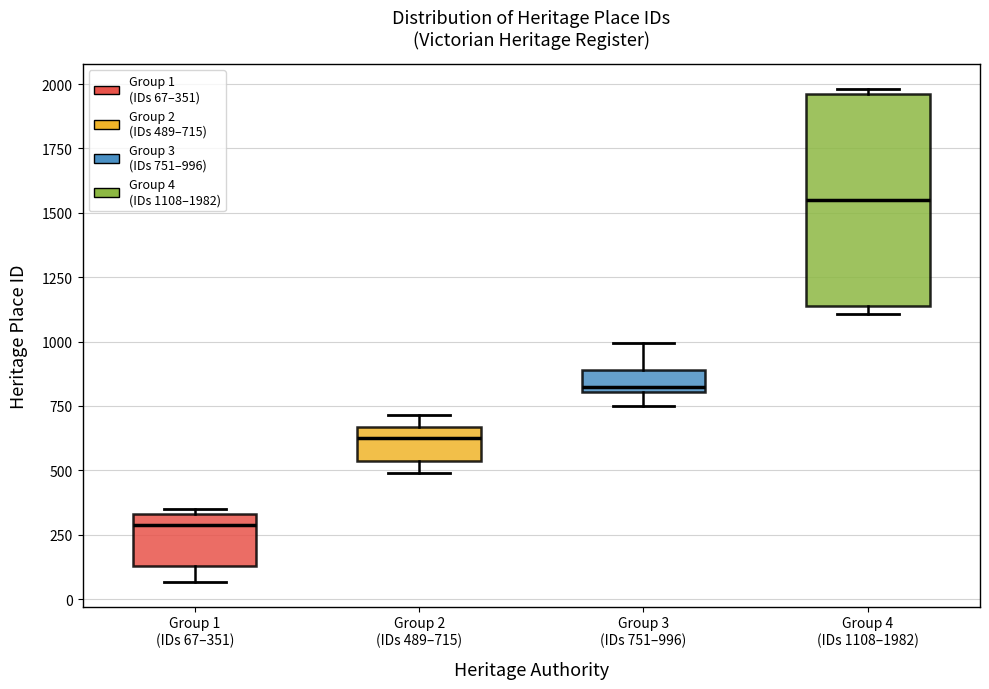

Where is the lower edge of the box for Group 3 (IDs 751–996) on the y-axis? The values are not printed on the chart, so give them approximately, as read against the axis.

800